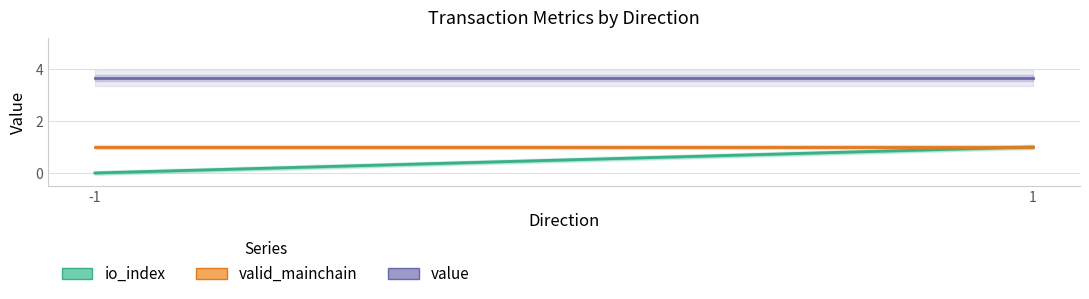

What is the value of the valid_mainchain point at the 2nd from the left?

1.0